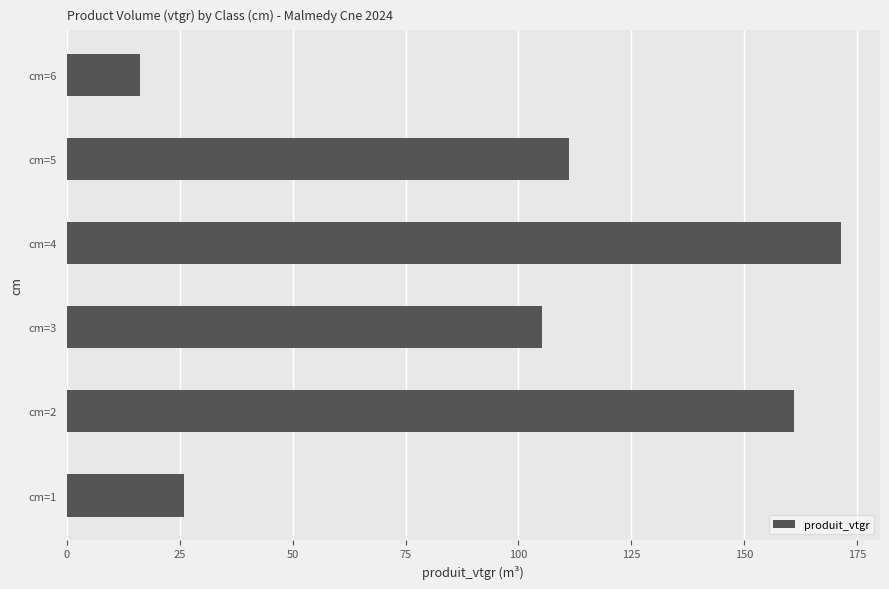

The value at cm=4 is 111.4. True or false?

False